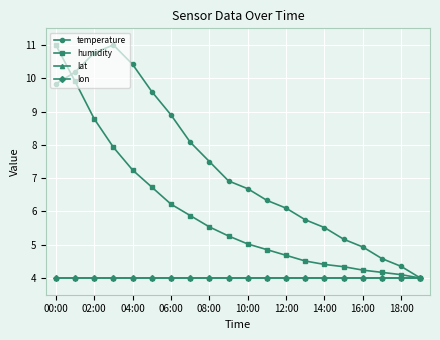

Which series ends up on top after the final intersection of temperature and humidity?

temperature